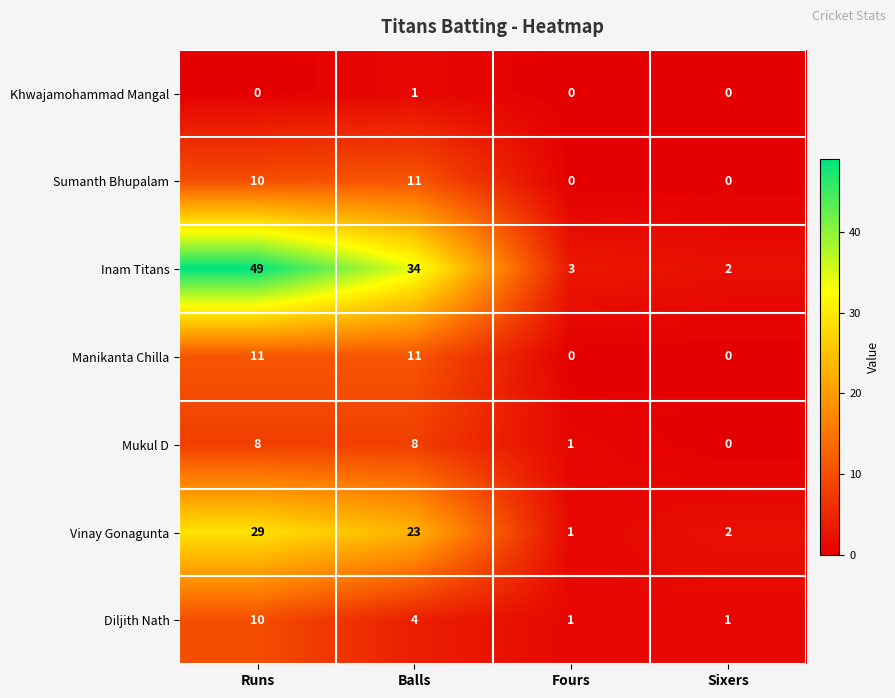

True or false: Sumanth Bhupalam has a value of 0 at Sixers.

True